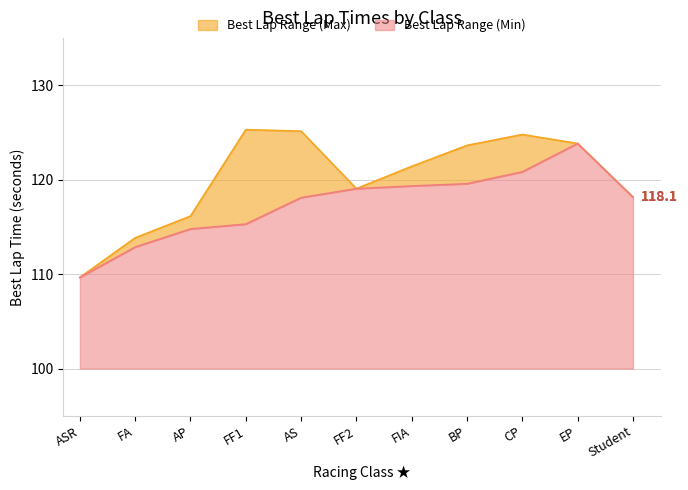

At which category does the data reach its first local peak?

EP